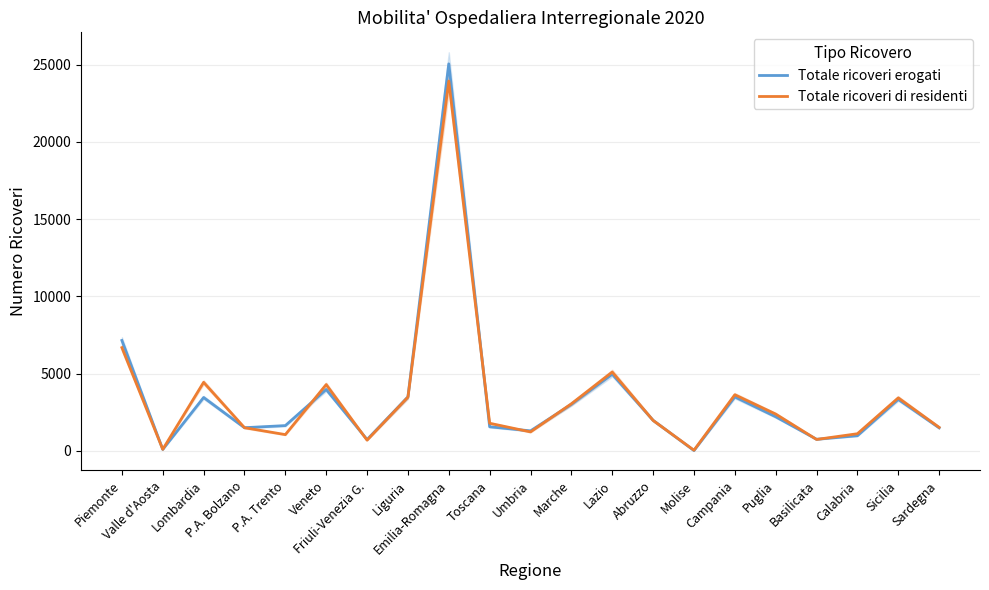

What is the difference between the highest and lowest values at P.A. Trento?

583